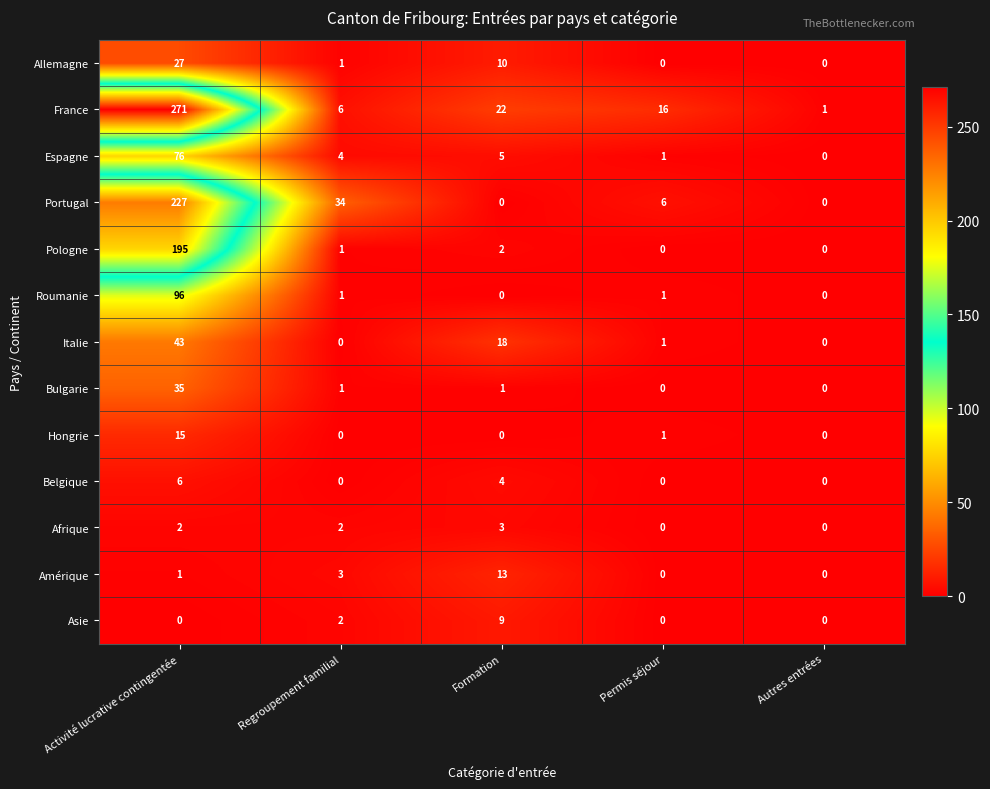

What is the sum of all Afrique values?

7